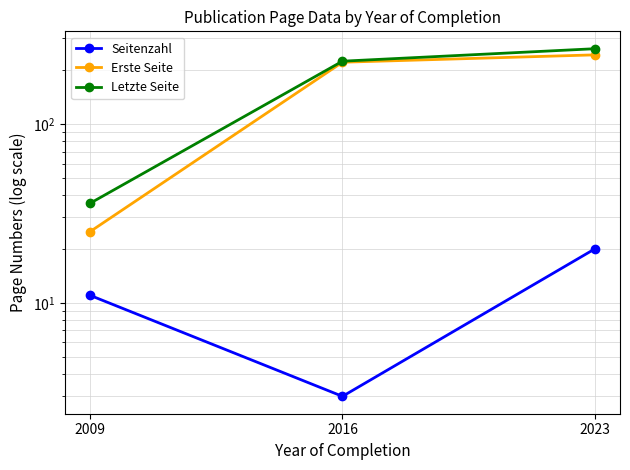

What is the lowest value of the Erste Seite series?

25